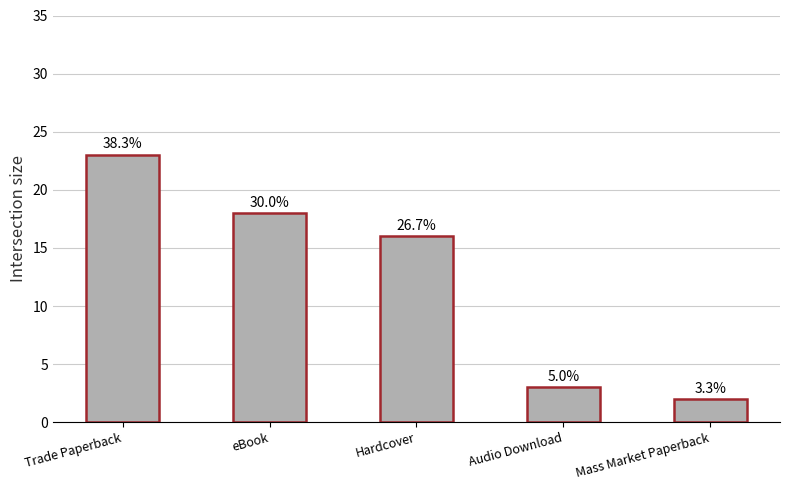

What is the label of the 3rd bar from the left?

Hardcover